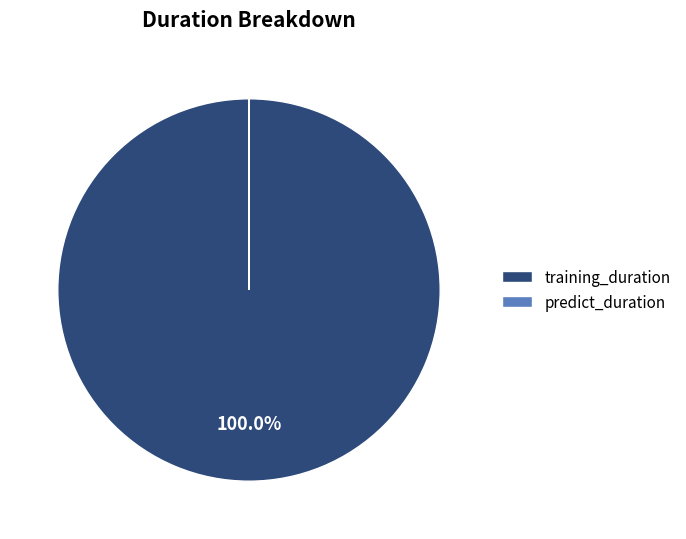

What is the largest slice in the pie chart?

training_duration